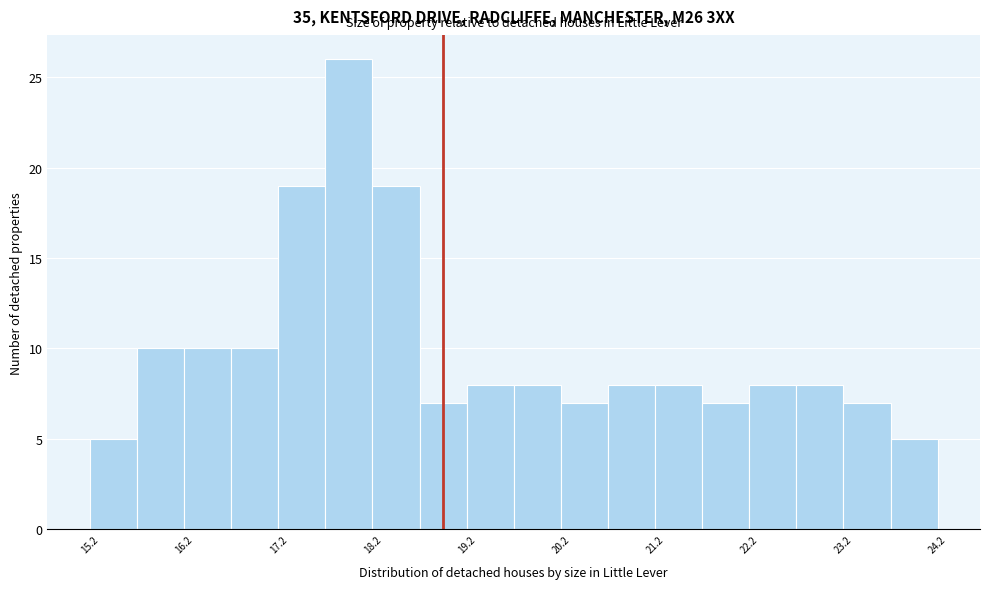

How tall is the bar that spans 19.25 to 19.75 on the x-axis? Neither the bar edges nor the heights are printed on the chart, so give them approximately, as read against the axes.

8